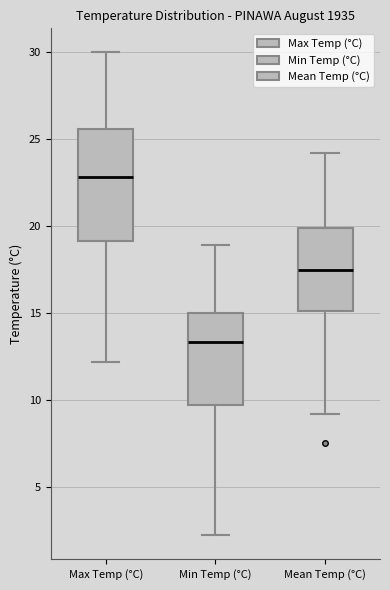

Reading left to right, read every box against the y-axis: the position of its median line, the range the box covers, and the ends of its whiskers. The values are not printed on the chart, so give them approximately, as read against the axis.

Max Temp (°C): median 23.0, box 19.0 to 25.5, whiskers 12.0 to 30.0
Min Temp (°C): median 13.5, box 9.5 to 15.0, whiskers 2.0 to 19.0
Mean Temp (°C): median 17.5, box 15.0 to 20.0, whiskers 9.0 to 24.0